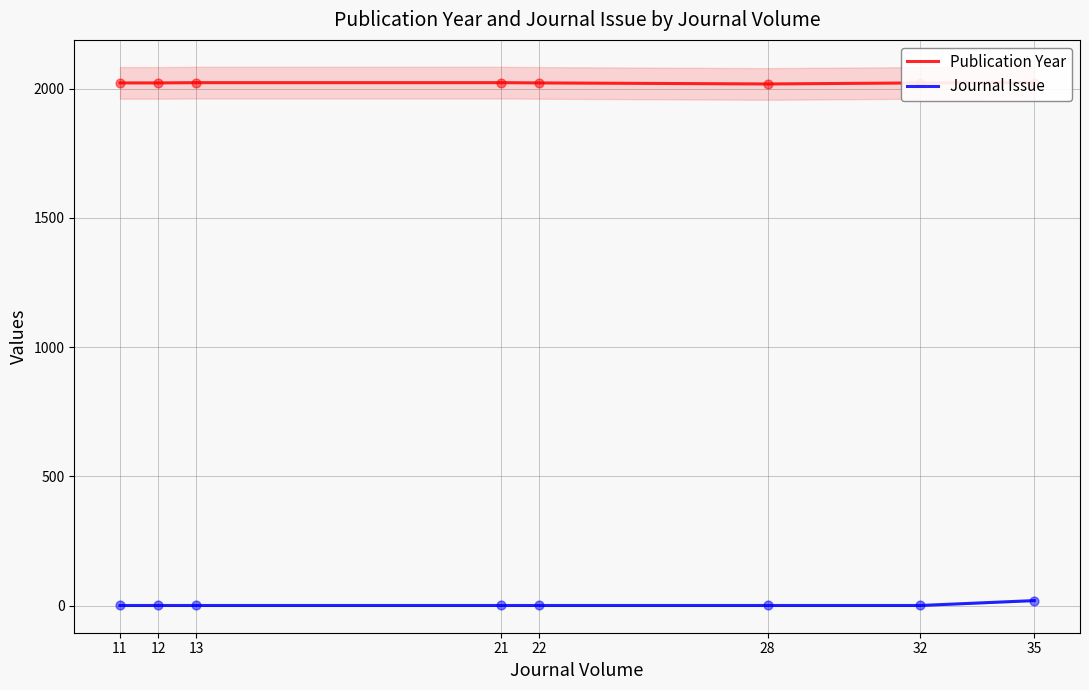

Which series reaches the maximum Y coordinate?

Publication Year